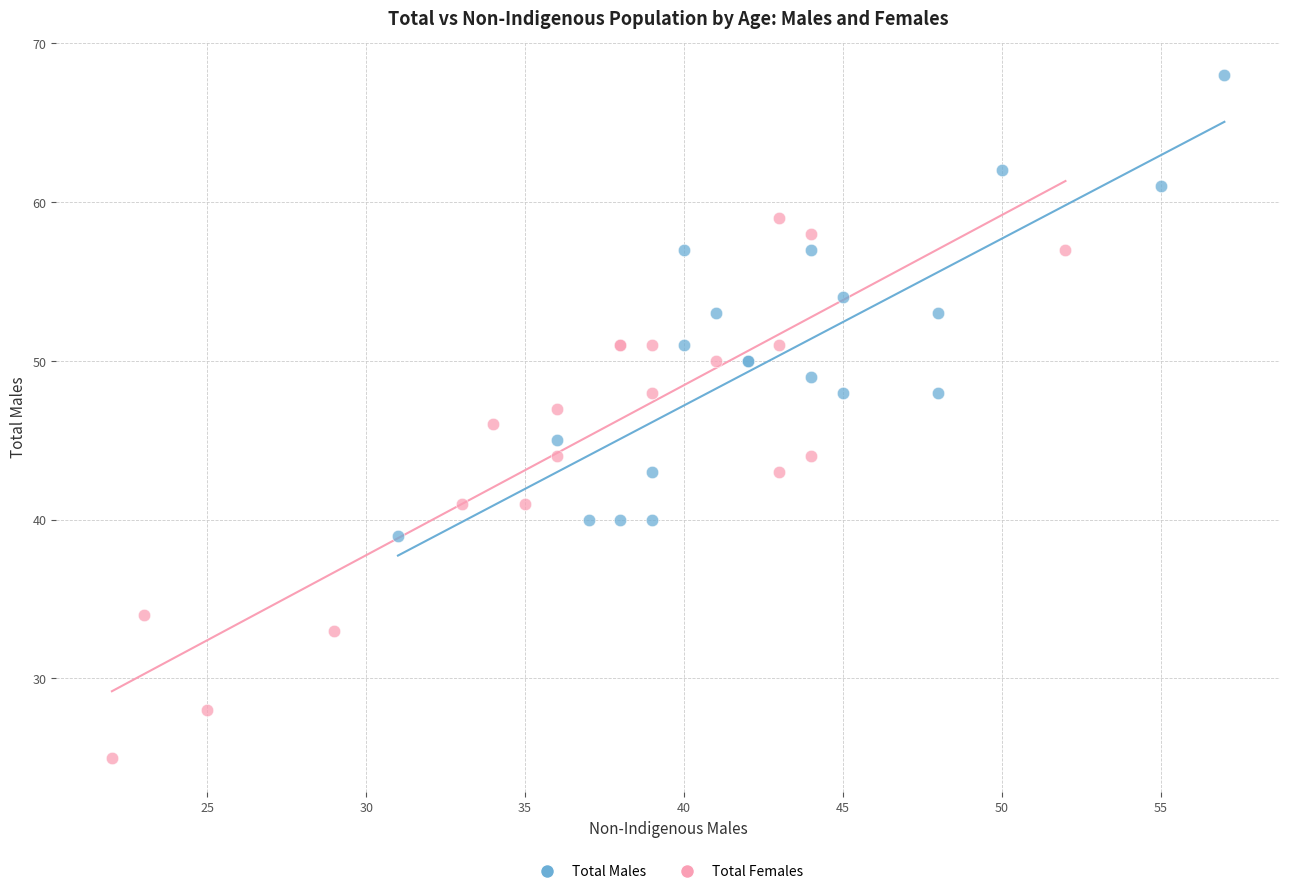

Which series has the widest spread of Y values?

Total Females